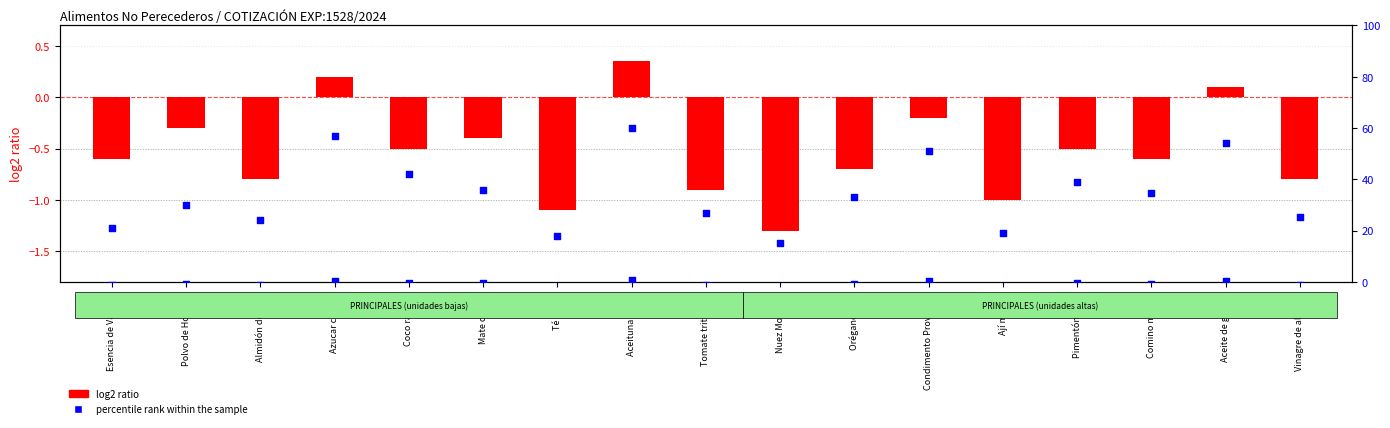

Is the value of log2 ratio at Aceituna verde greater than the value of percentile rank within the sample at Aceituna verde?

No